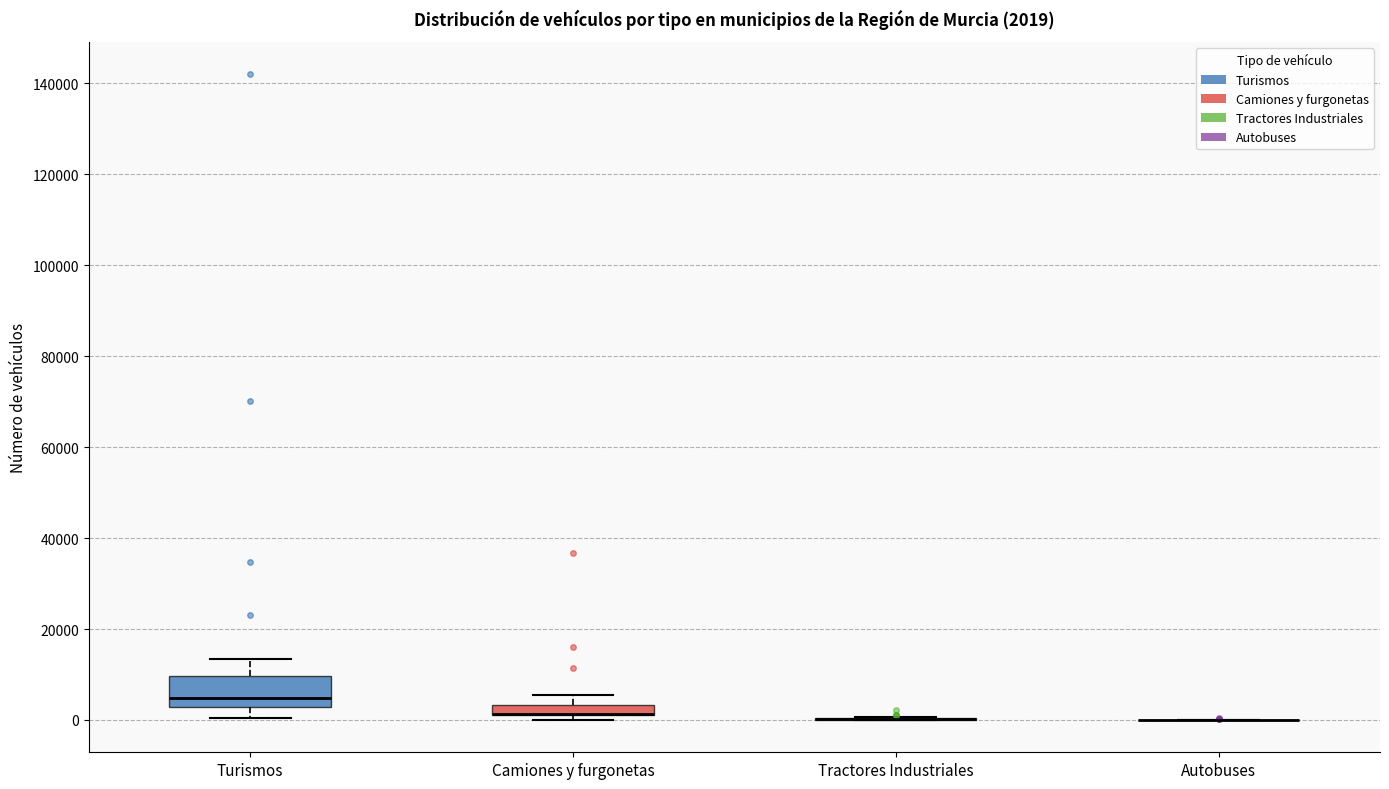

Which box is the tallest, from its lower edge to its upper edge?

Turismos